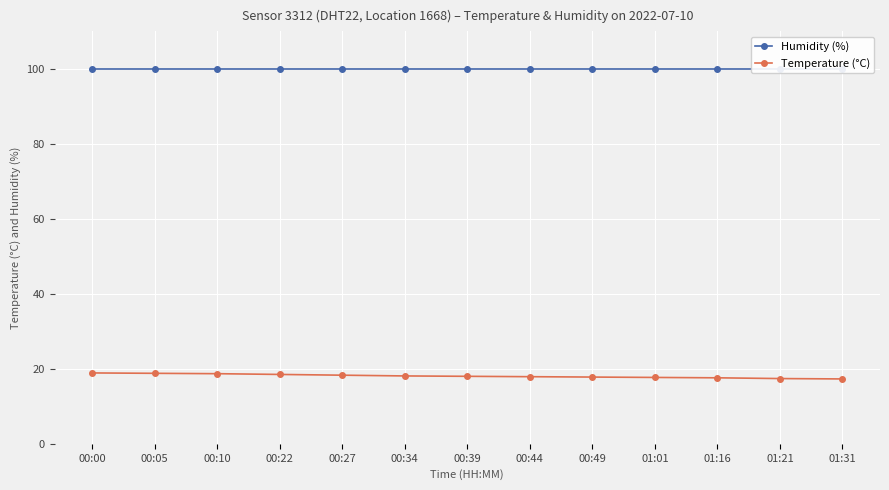

List the series in order of their overall mean, highest first.

Humidity (%), Temperature (°C)